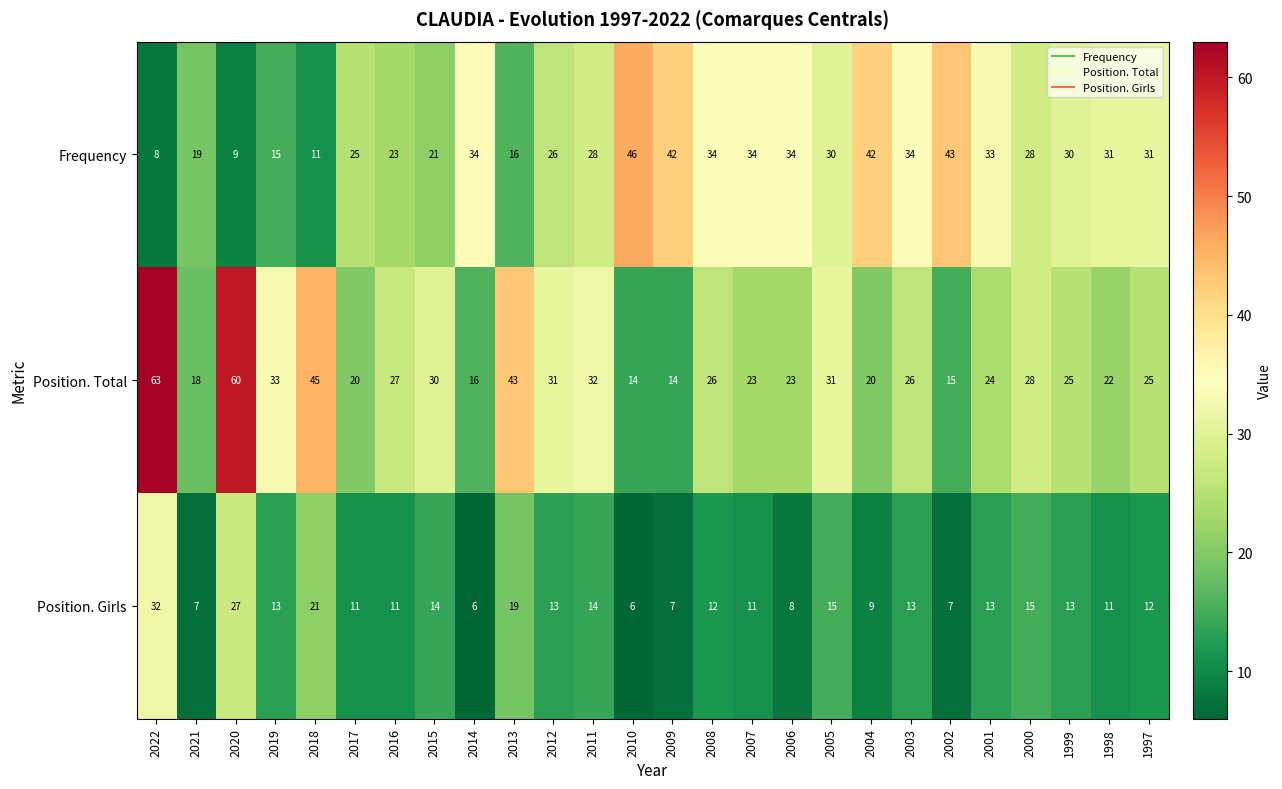

What is the total value across all series at 2003?

73